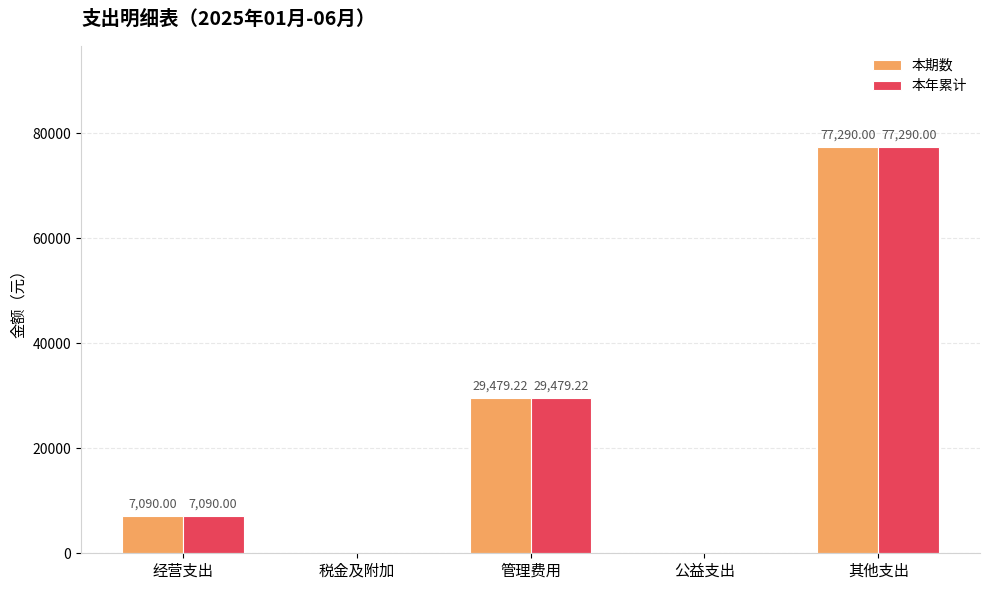

Does the chart contain stacked bars?

No